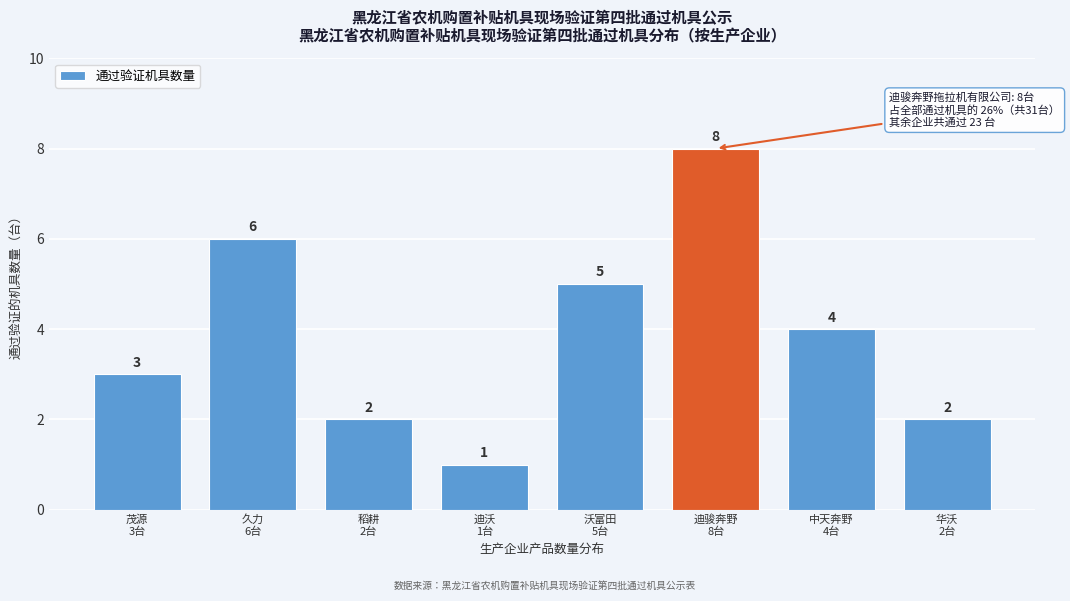

Reading right to left, list all the values displayed in this chart.

2	4	8	5	1	2	6	3